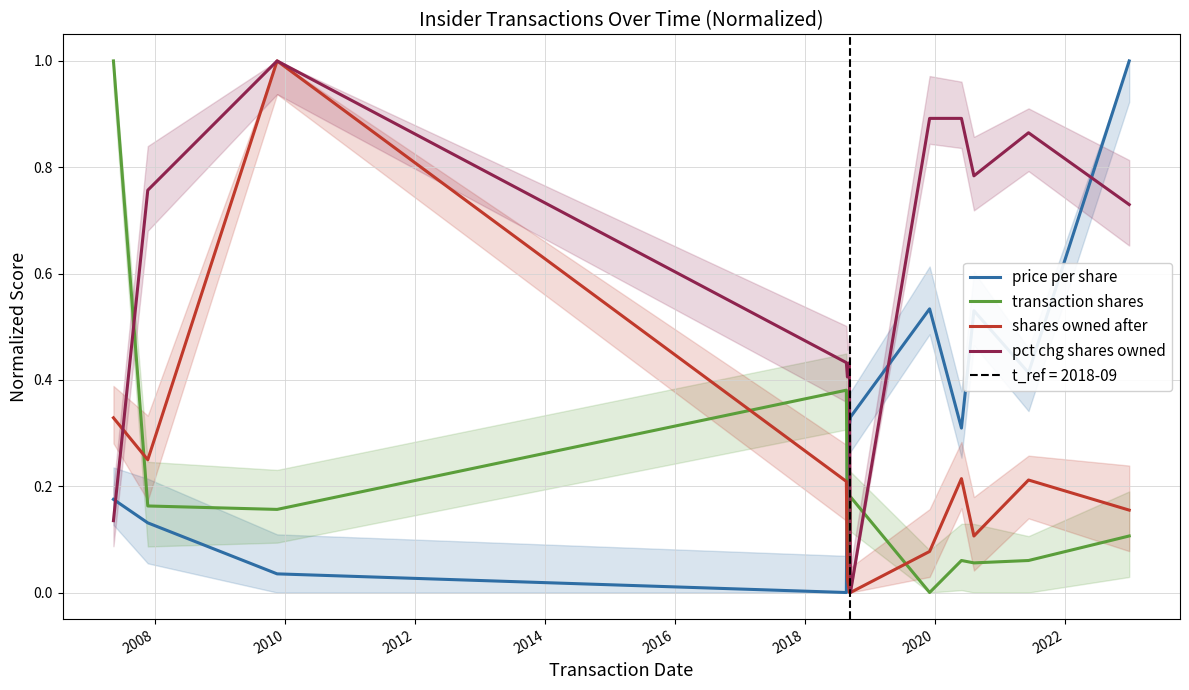

Reading left to right, what are all the values shown in this chart?

price per share: 0.2	0.1	0.0	0.0	0.3	0.3	0.3	0.5	0.3	0.5	0.4	1.0
transaction shares: 1.0	0.2	0.2	0.4	0.1	0.1	0.2	0.0	0.1	0.1	0.1	0.1
shares owned after: 0.3	0.2	1.0	0.2	0.0	0.0	0.0	0.1	0.2	0.1	0.2	0.2
pct chg shares owned: 0.1	0.8	1.0	0.4	0.4	0.4	0.0	0.9	0.9	0.8	0.9	0.7